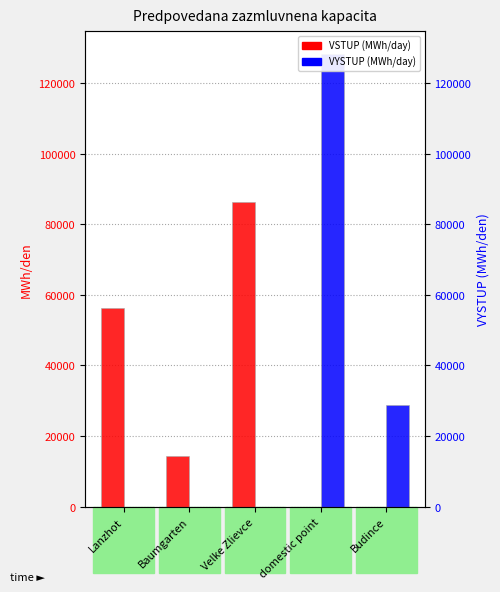

Rank the series by their maximum value, from lowest to highest.

VSTUP (MWh/day), VYSTUP (MWh/day)